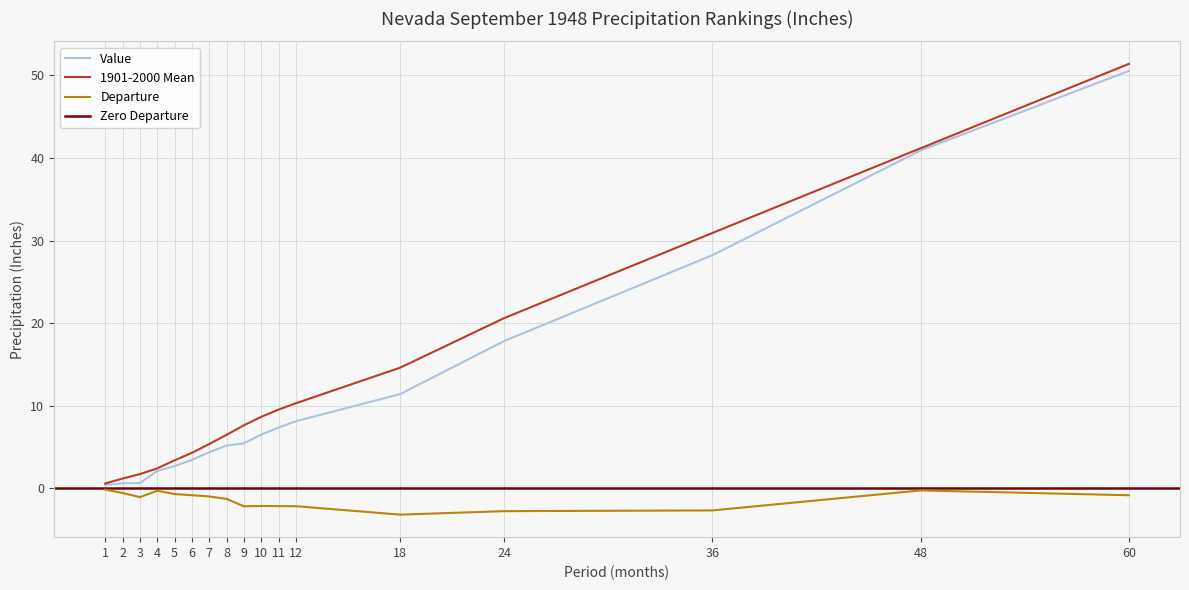

Which category has the lowest value in the Value series?

1